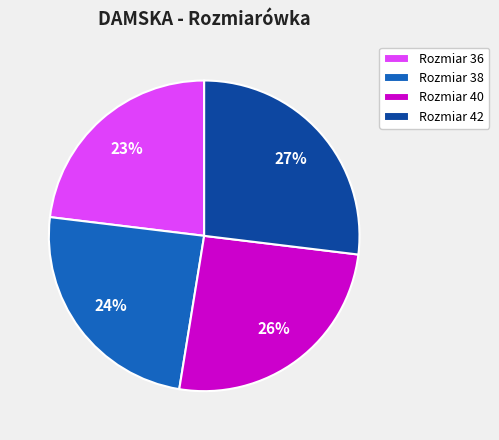

How many segments does this pie chart have?

4